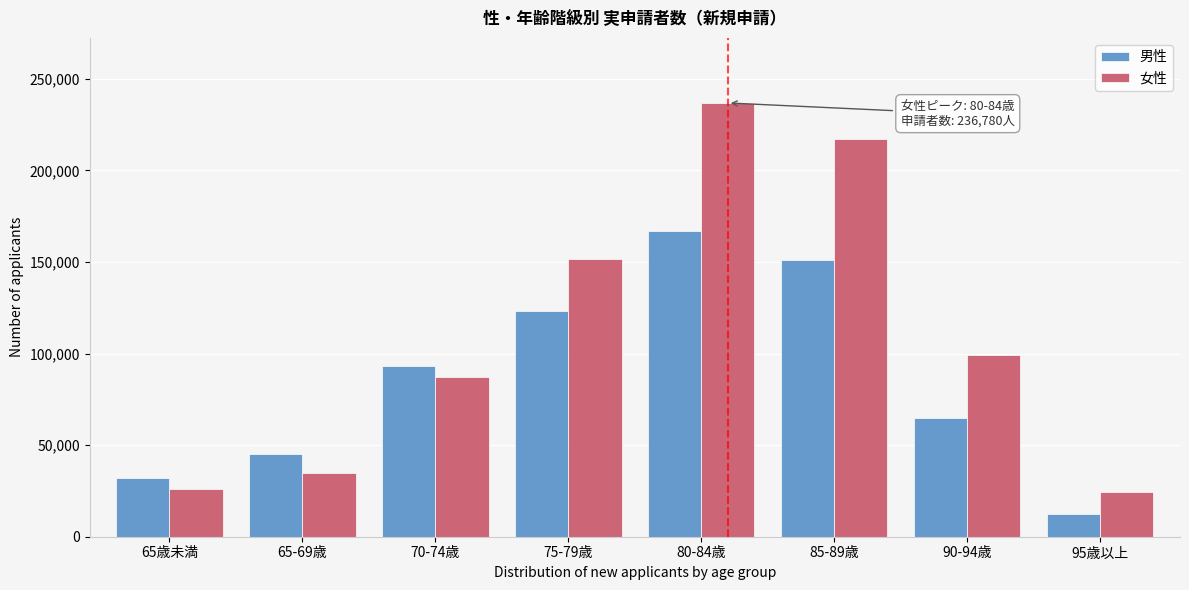

Reading left to right, extract all data points from this chart.

男性: 65歳未満=32120	65-69歳=45120	70-74歳=93240	75-79歳=123100	80-84歳=166770	85-89歳=150880	90-94歳=65040	95歳以上=12190
女性: 65歳未満=26200	65-69歳=34730	70-74歳=87360	75-79歳=151530	80-84歳=236780	85-89歳=217150	90-94歳=99270	95歳以上=24400